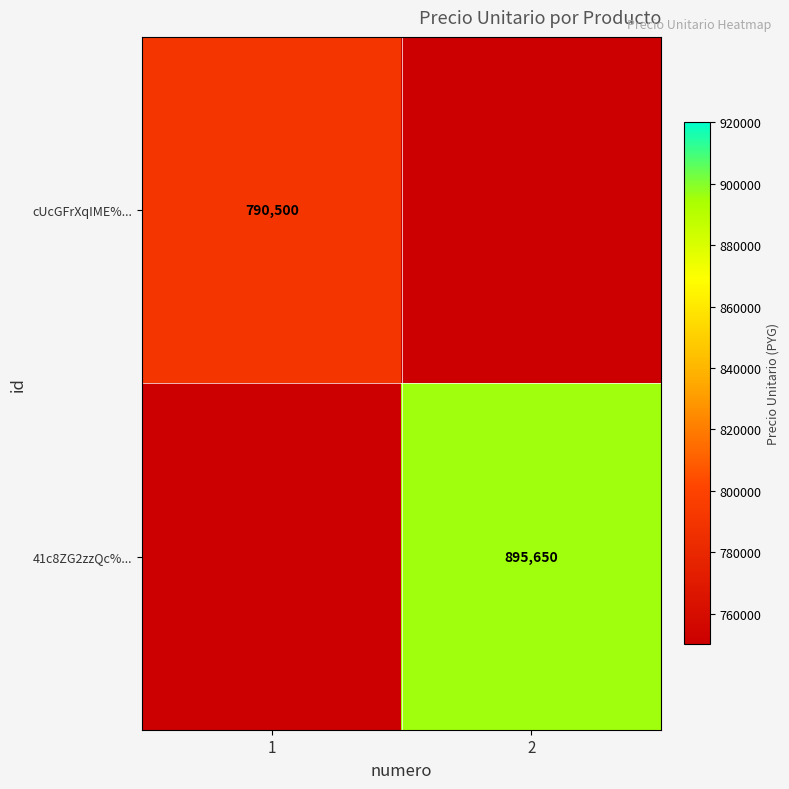

The value of 41c8ZG2zzQc%... at 2 is 1360763. True or false?

False